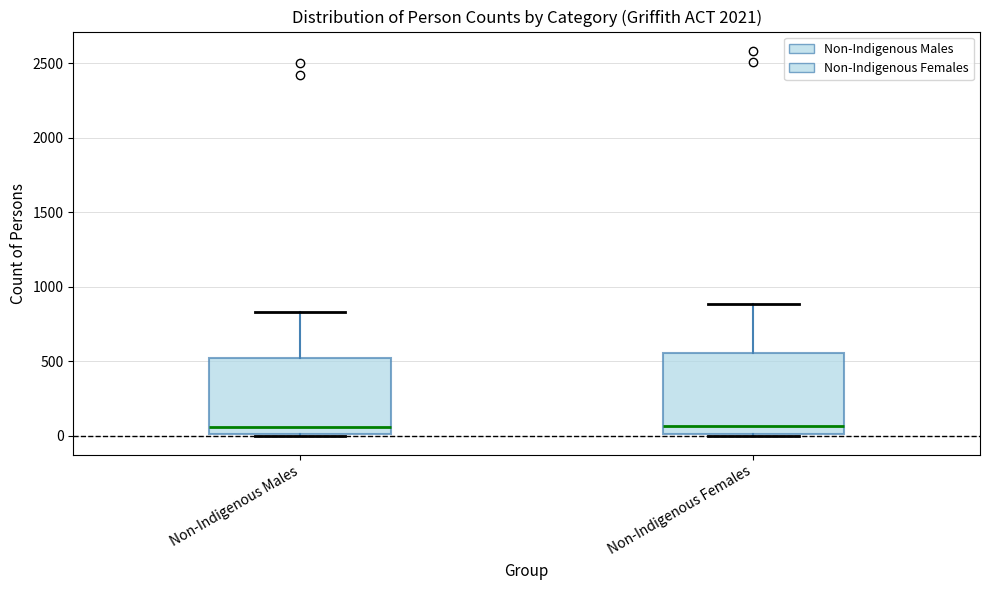

Reading left to right, transcribe this box plot: for each box, give where its median line is, the range the box spans, and where its two whiskers end, as read against the y-axis. The values are not printed on the chart, so give them approximately, as read against the axis.

Non-Indigenous Males: median 50, box 0 to 500, whiskers 0 to 850
Non-Indigenous Females: median 50, box 0 to 550, whiskers 0 to 900